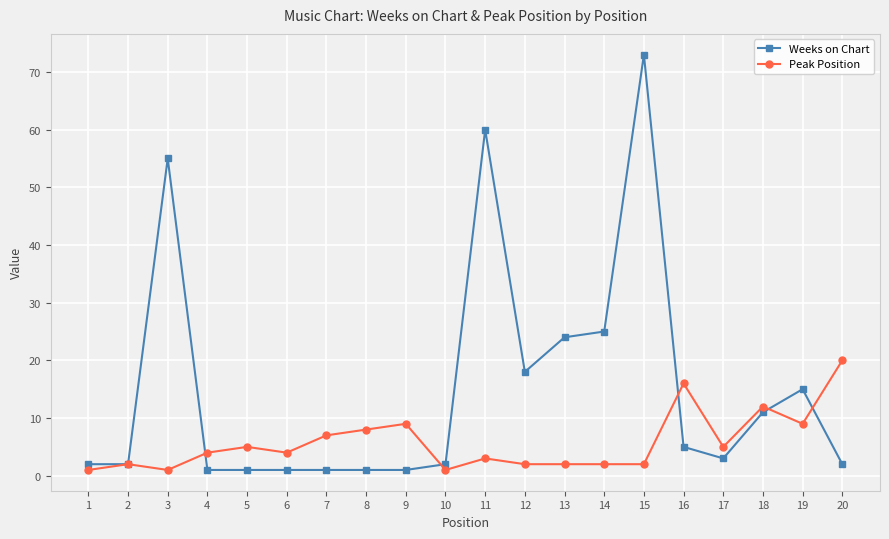

Does the chart display data point markers on the line(s)?

Yes